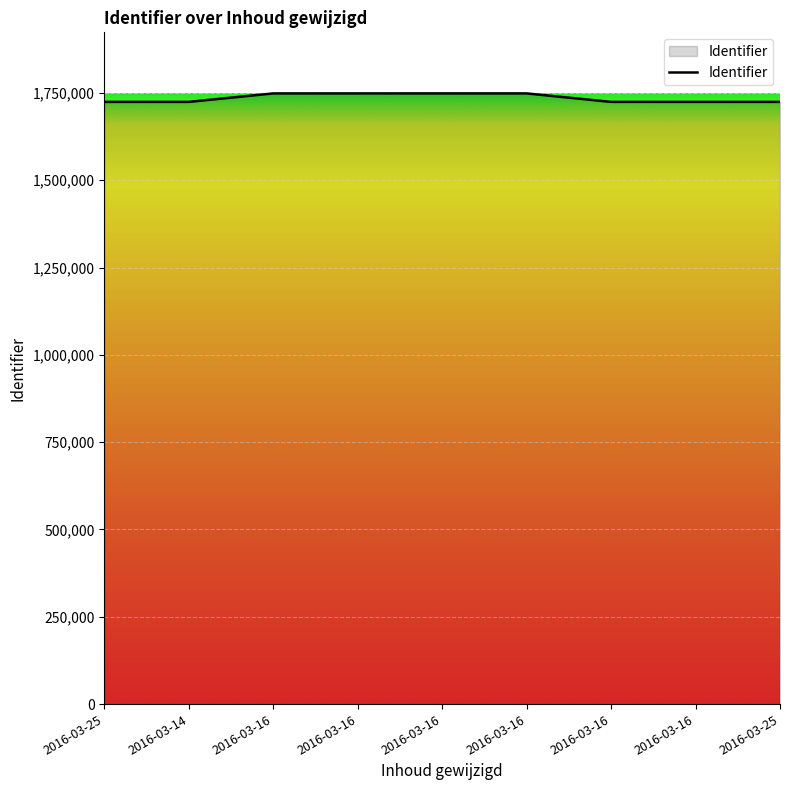

How many lines are shown in the chart?

1